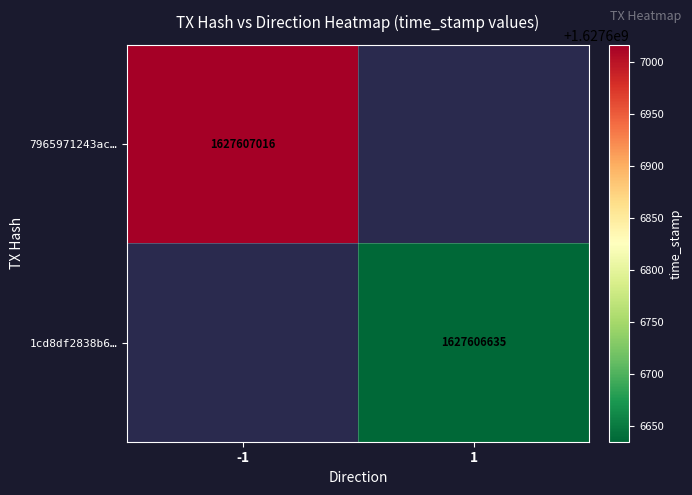

Rank the series by their maximum value, from lowest to highest.

1cd8df2838b6cb05057fed0488c47497b4549a7, 7965971243acc40fd7fc60c324e3eb4abc44438